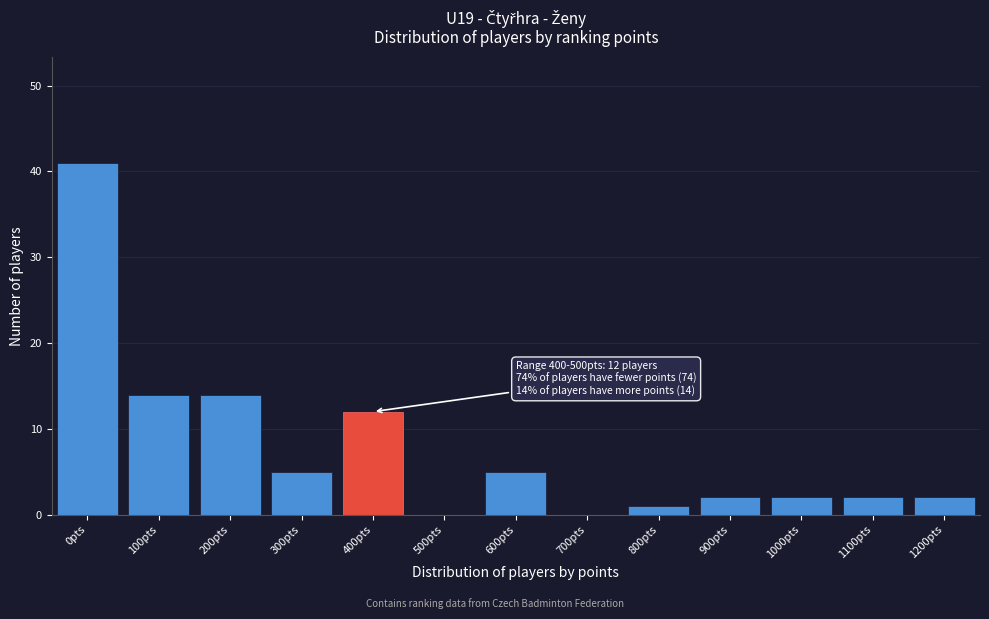

Reading right to left, transcribe all the data shown in this chart.

1200pts=2	1100pts=2	1000pts=2	900pts=2	800pts=1	700pts=0	600pts=5	500pts=0	400pts=12	300pts=5	200pts=14	100pts=14	0pts=41